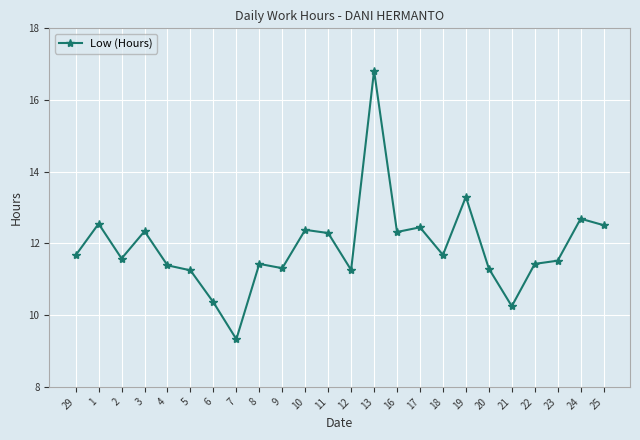

What is the minimum value shown in the chart?

9.3